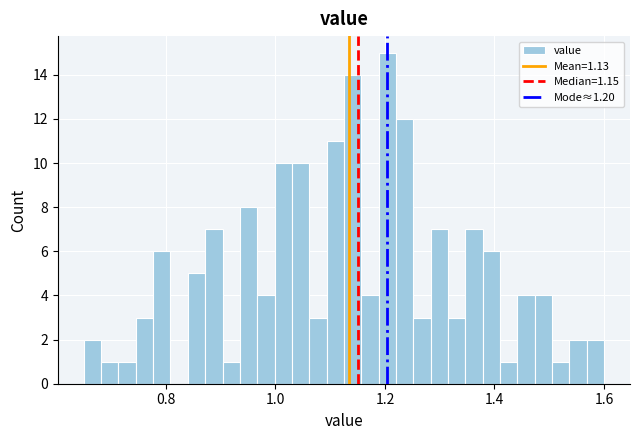

Around what value on the x-axis is the tallest bar? Give the approximate position of its centre, as read against the axis.

1.20